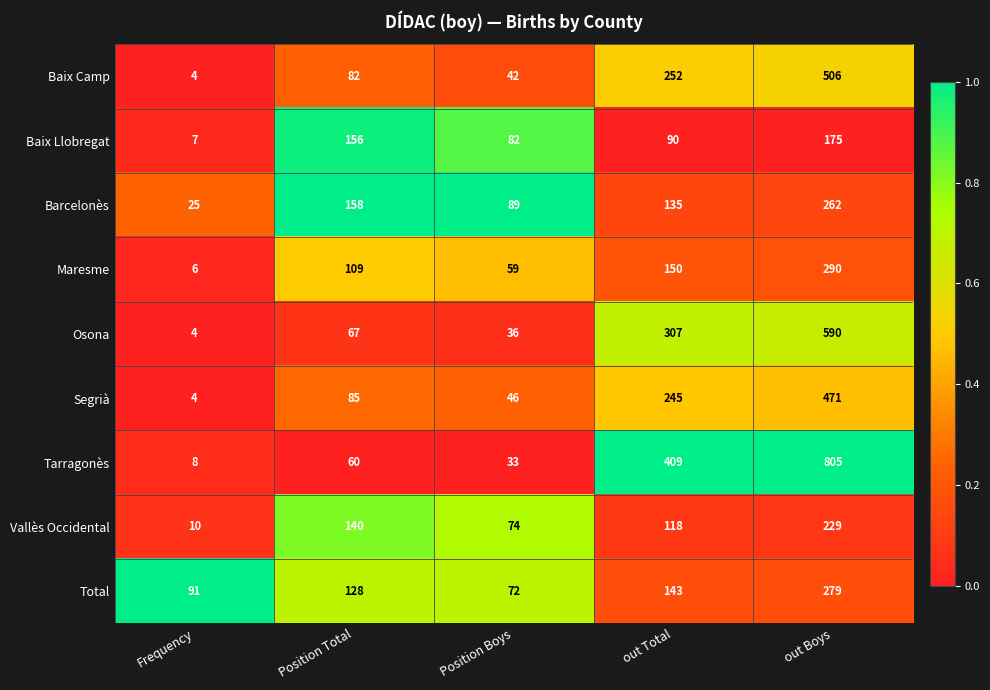

Is it true that Maresme equals 109 at Position Total?

True